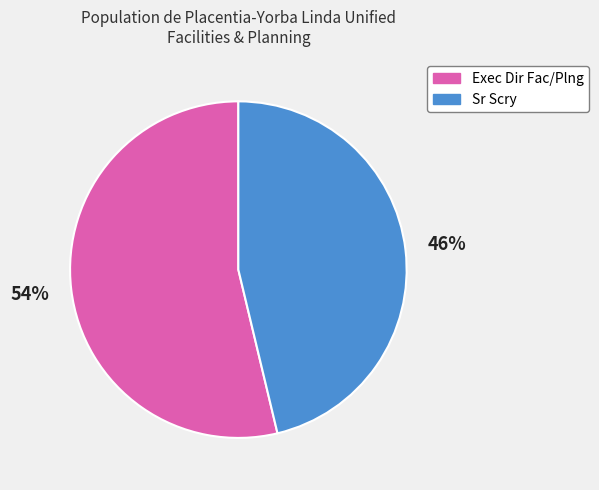

To the nearest percent, what is the average slice percentage?

50%